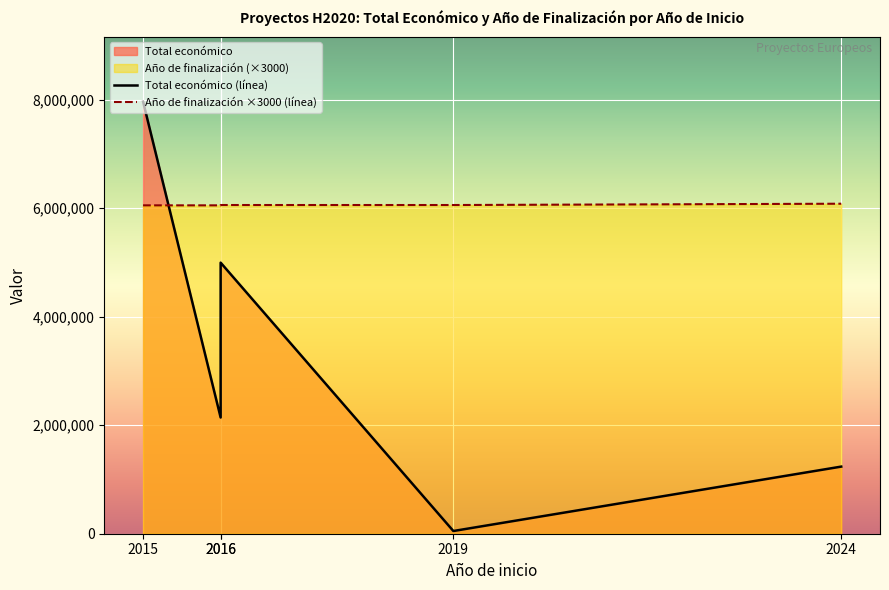

Rank the series at 2016 from highest to lowest value.

Año de finalización ×3000 (línea), Total económico (línea)